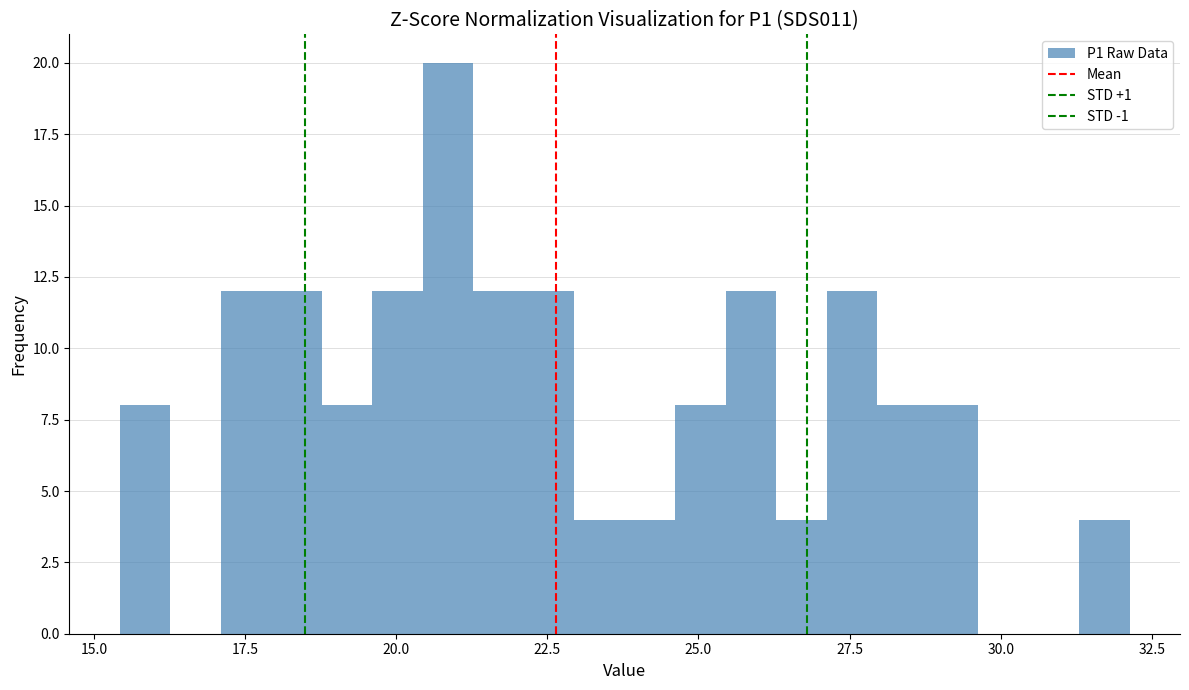

Read against the x-axis, roughly where is the centre of the tallest bar?

21.0